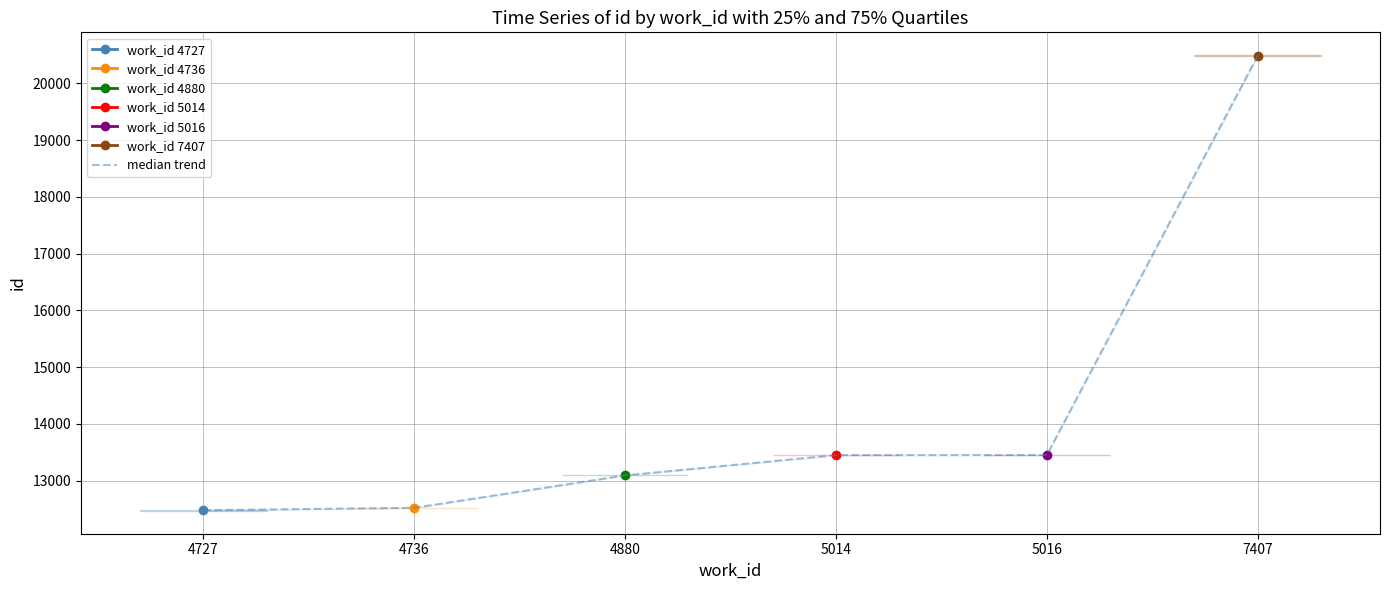

How many values exceed 13450?

2